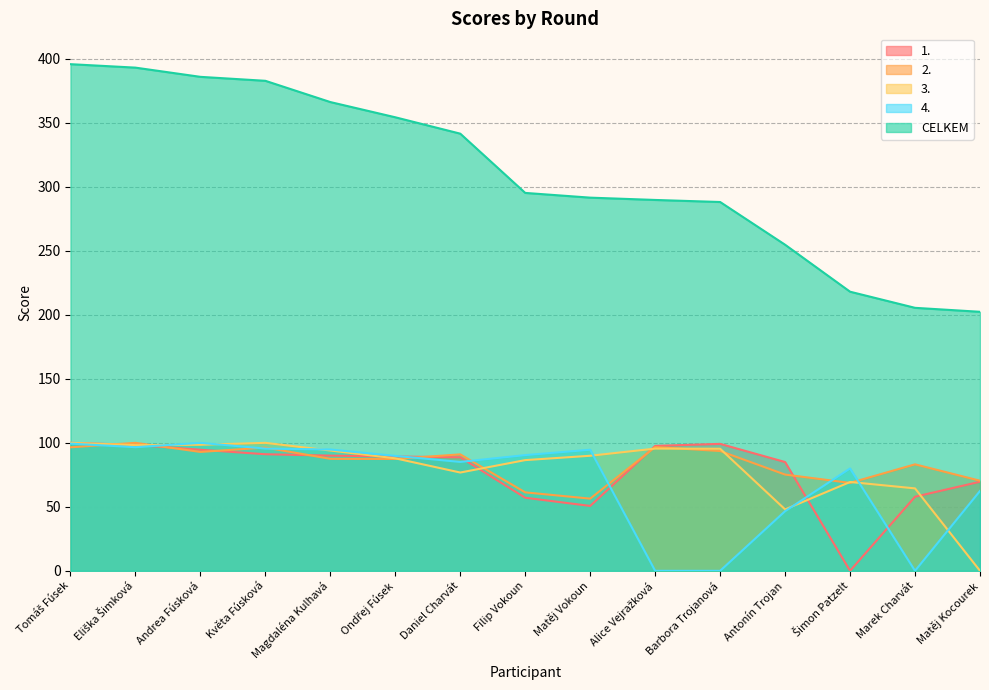

Does the chart display data point markers on the line(s)?

No